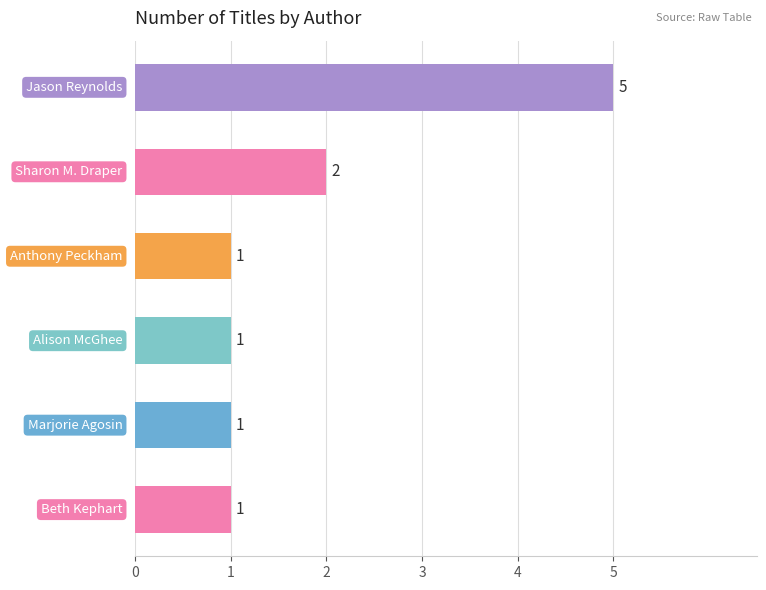

Does the chart contain stacked bars?

No